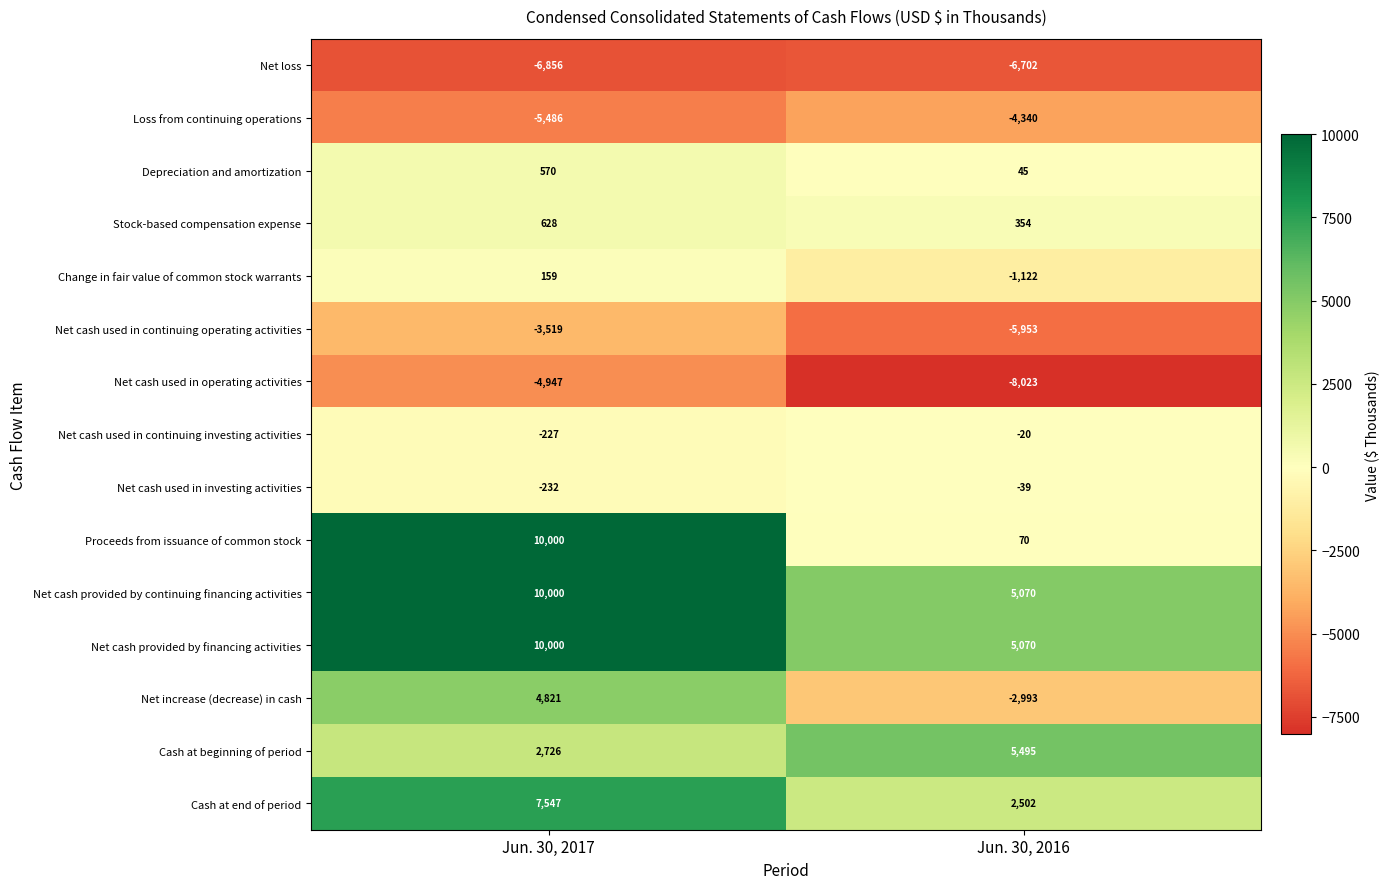

What is the sum of all Net cash used in continuing operating activities values?

-9472